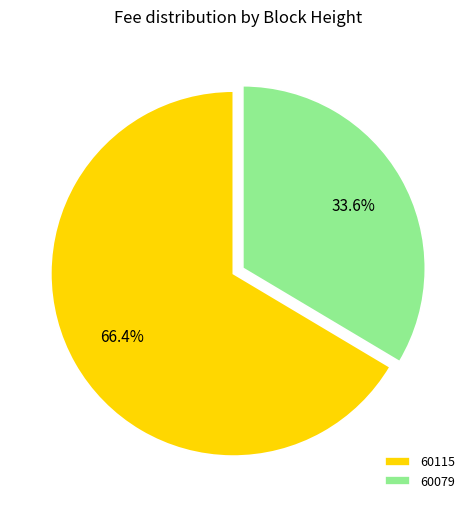

Is there a majority slice in this chart?

Yes